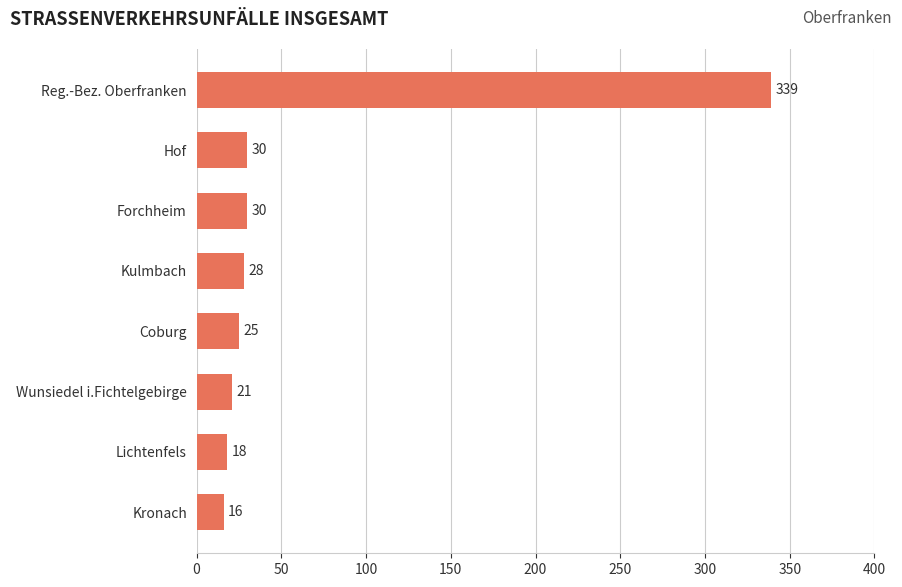

At which category does the chart reach its peak across all series?

Reg.-Bez. Oberfranken